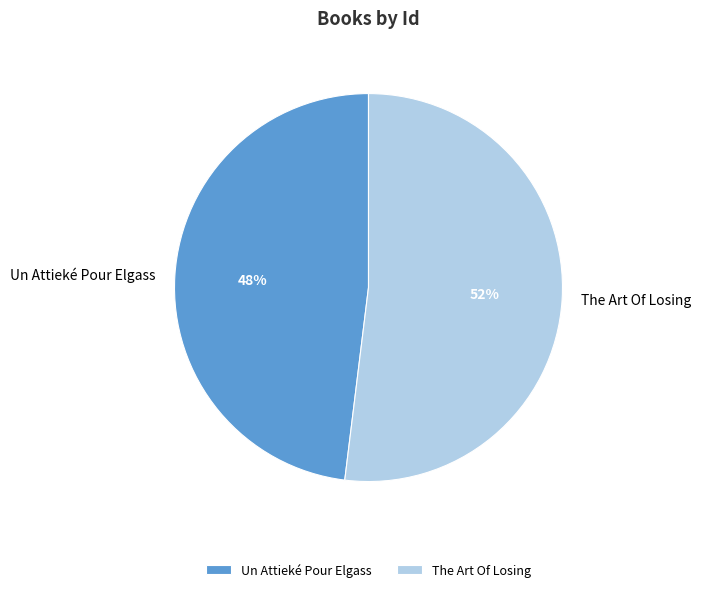

Is it true that Un Attieké Pour Elgass is 54% of the pie?

False